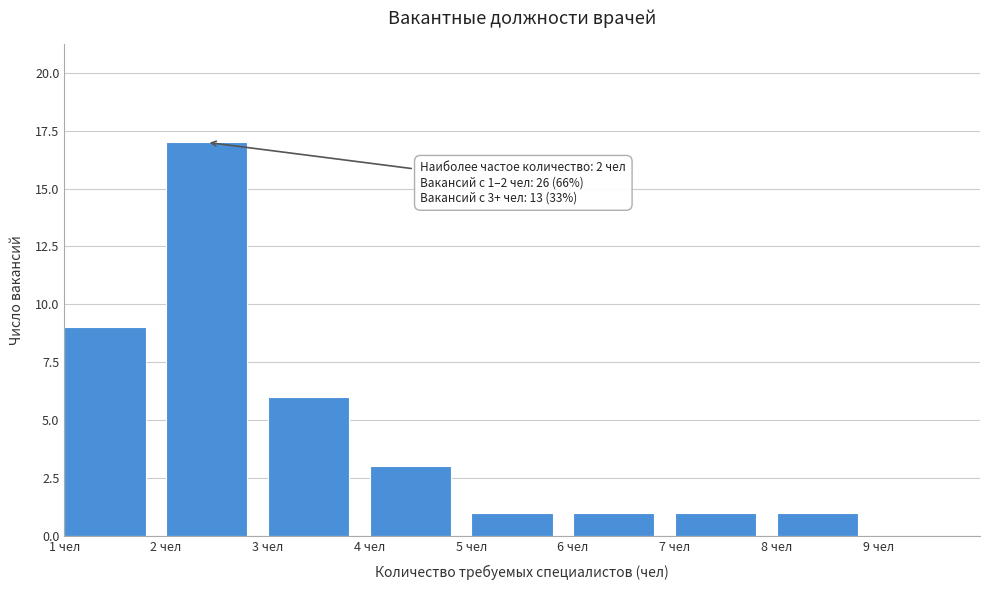

Over which range of the x-axis is the bar tallest?

2 to 3